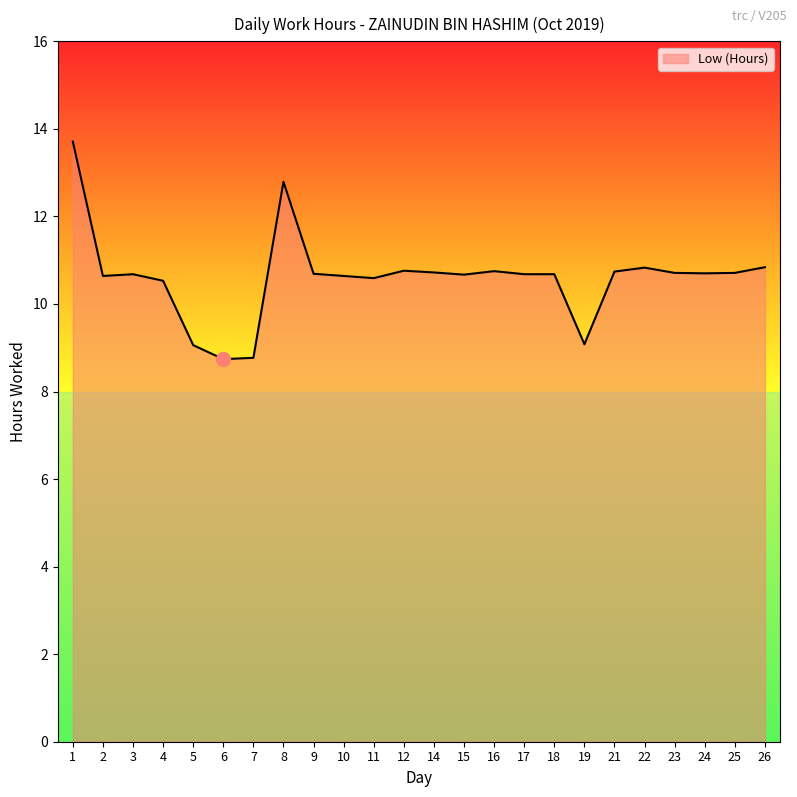

What is the sum of the values at 23 and 15?

21.4